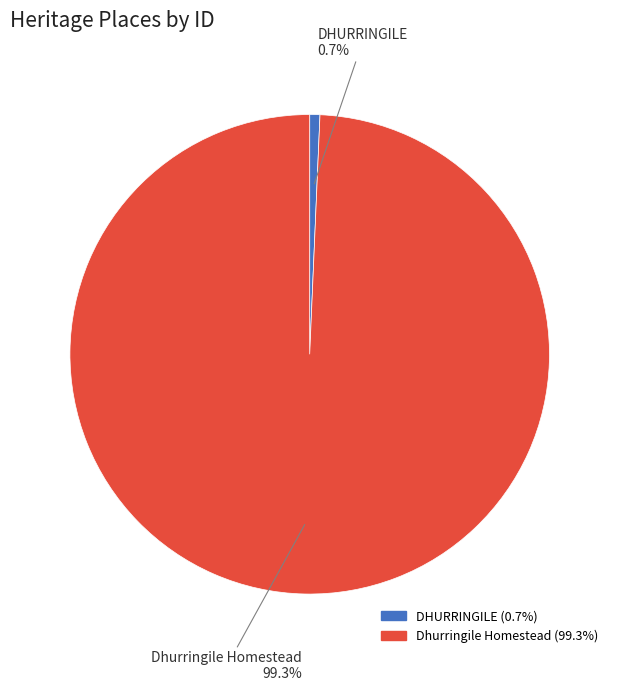

Count the number of slices in the pie.

2